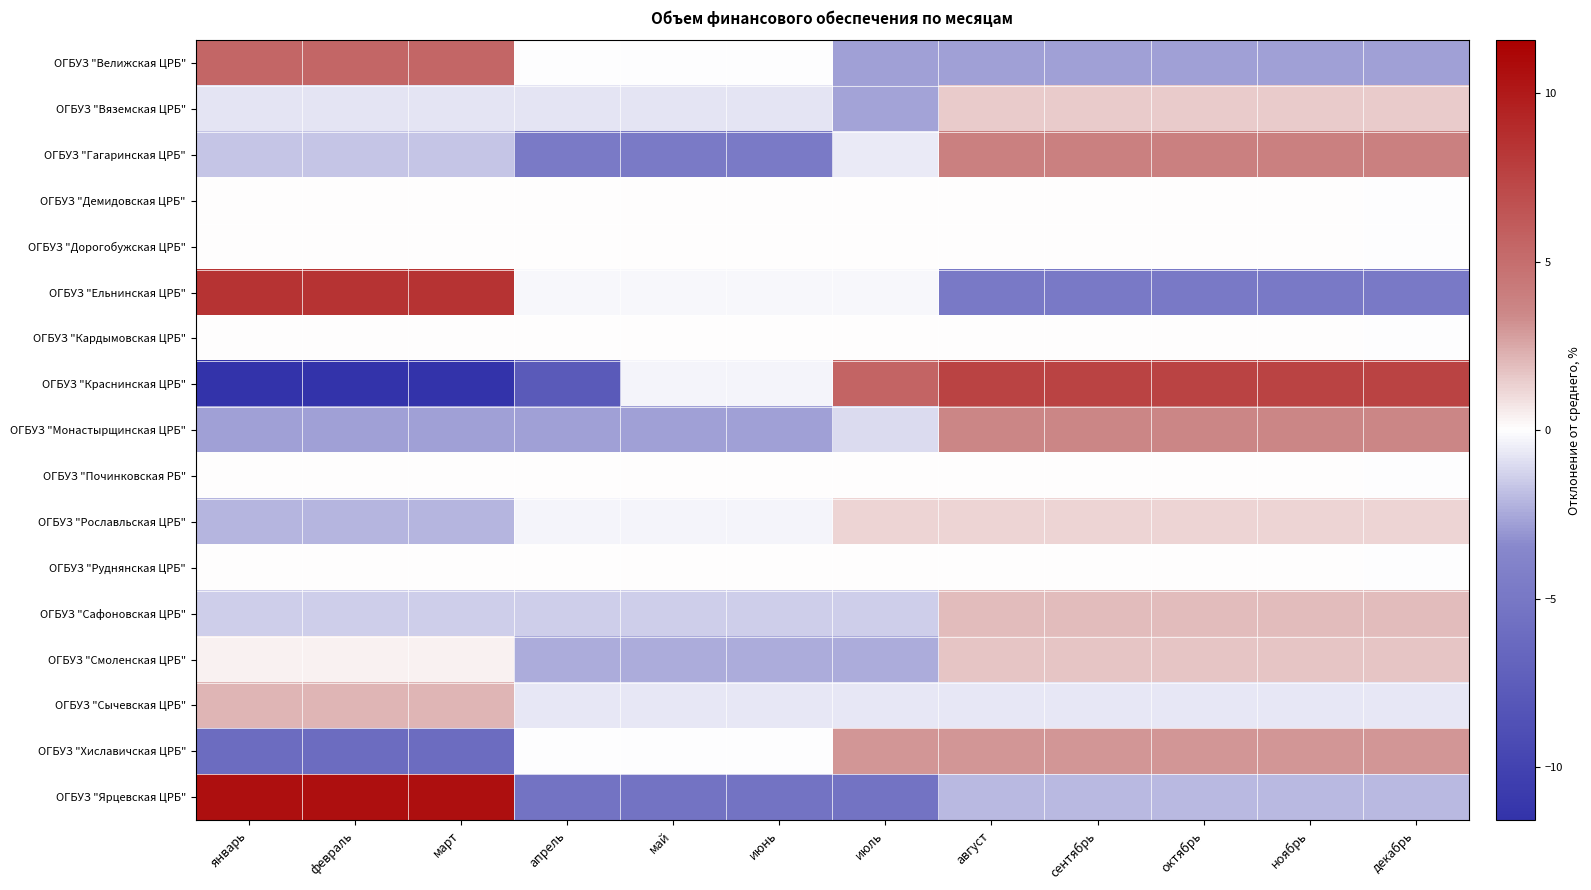

Which series changed the most between февраль and октябрь?

ОГБУЗ "Краснинская ЦРБ"